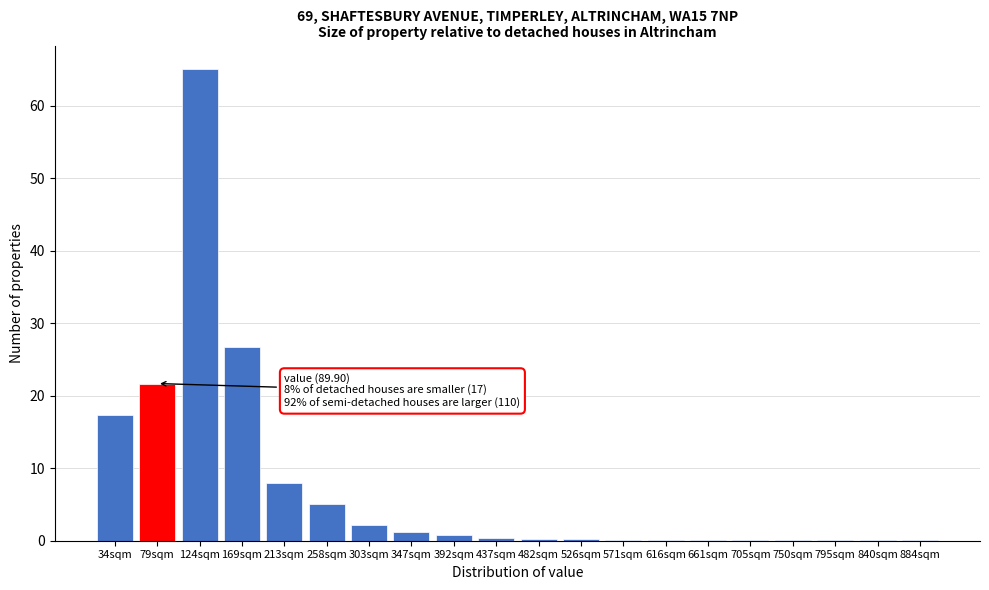

What is the change in value from 213sqm to 303sqm?

-5.8